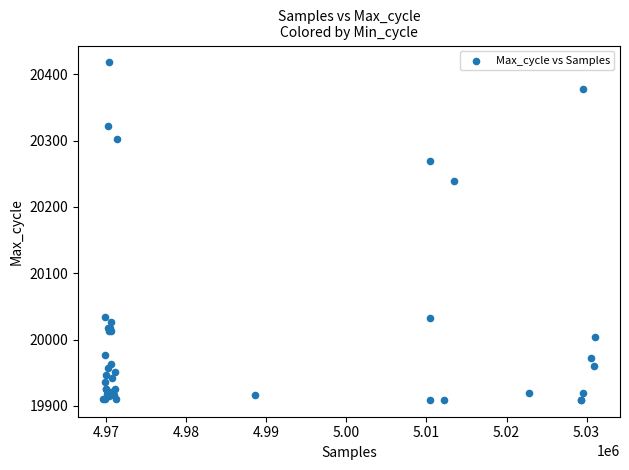

What Y value in the scatter plot is closest to 20163?

20239